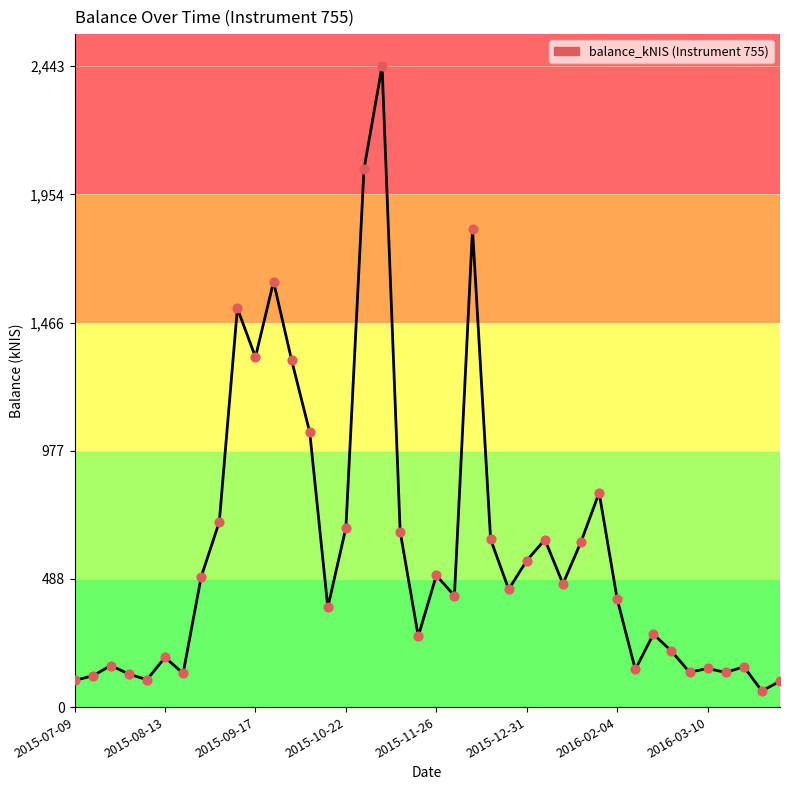

What is the minimum value shown in the chart?

61.5